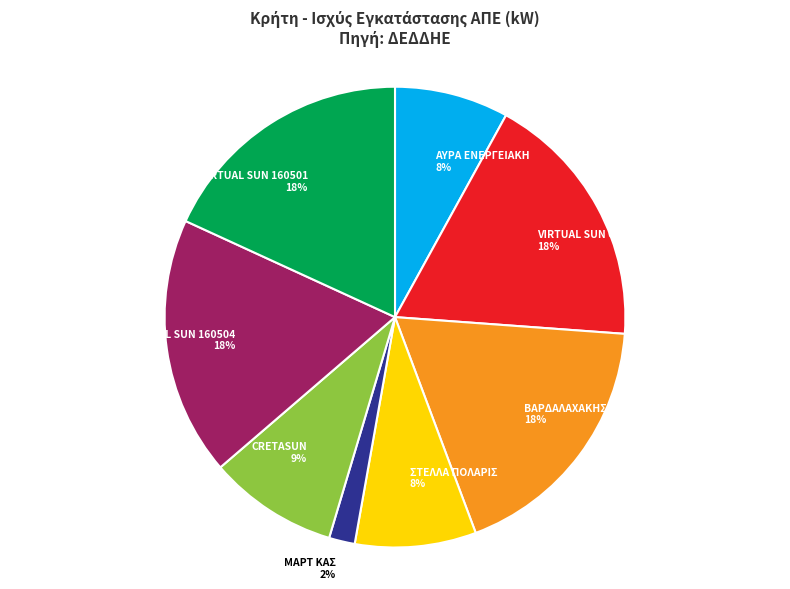

To the nearest percent, what is the difference between the largest and smallest slice percentages?

16%